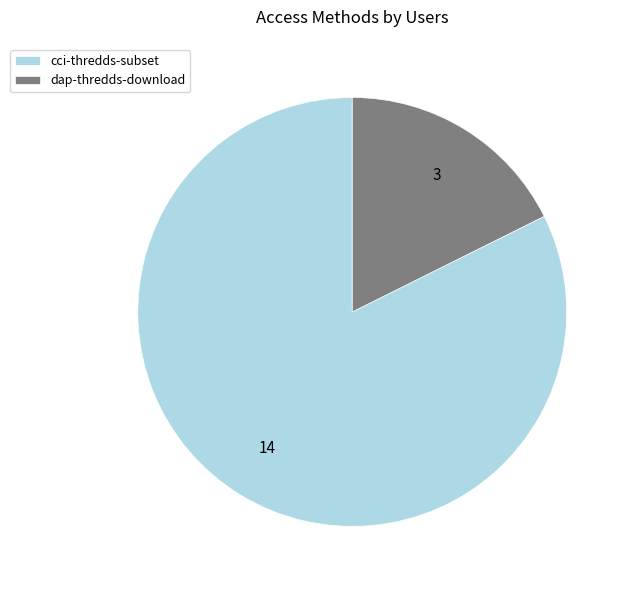

How many segments does this pie chart have?

2